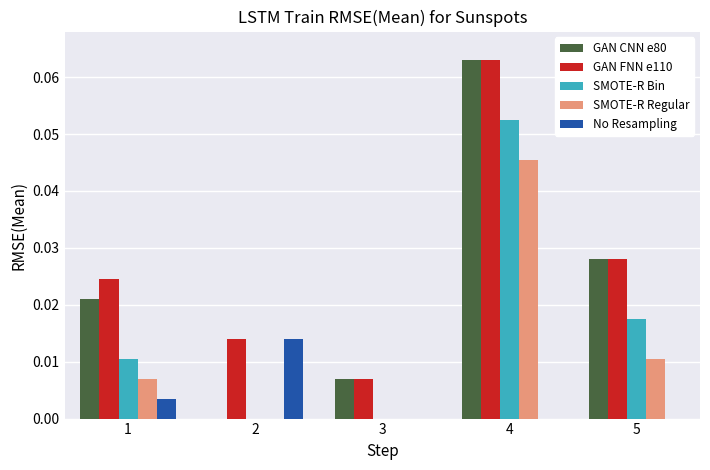

Which series changed the most between 2 and 5?

GAN CNN e80